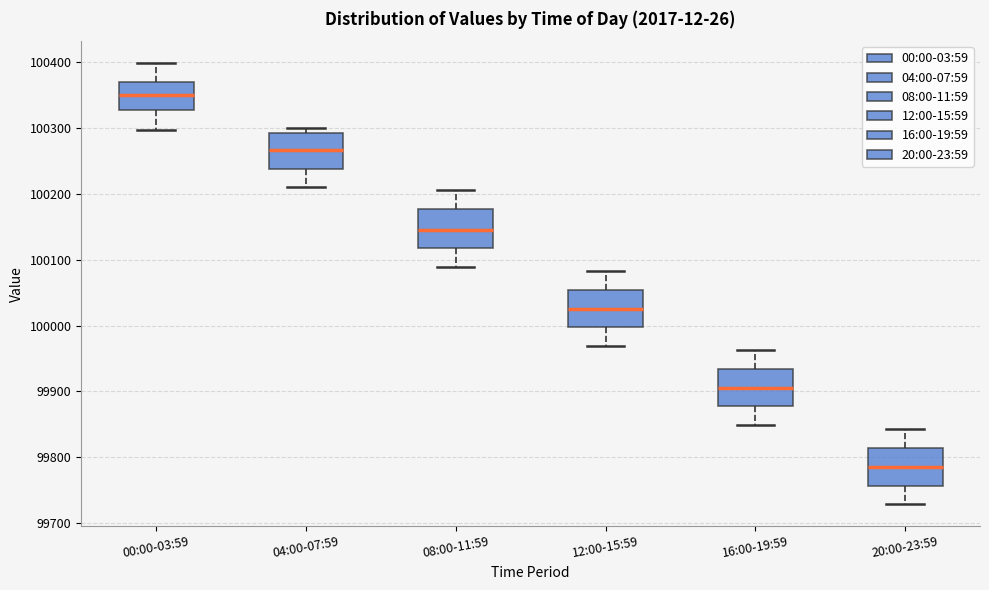

Reading left to right, read every box against the y-axis: the position of its median line, the range the box covers, and the ends of its whiskers. The values are not printed on the chart, so give them approximately, as read against the axis.

00:00-03:59: median 100350, box 100330 to 100370, whiskers 100300 to 100400
04:00-07:59: median 100270, box 100240 to 100290, whiskers 100210 to 100300
08:00-11:59: median 100150, box 100120 to 100180, whiskers 100090 to 100210
12:00-15:59: median 100020, box 100000 to 100050, whiskers 99970 to 100080
16:00-19:59: median 99900, box 99880 to 99930, whiskers 99850 to 99960
20:00-23:59: median 99780, box 99760 to 99810, whiskers 99730 to 99840